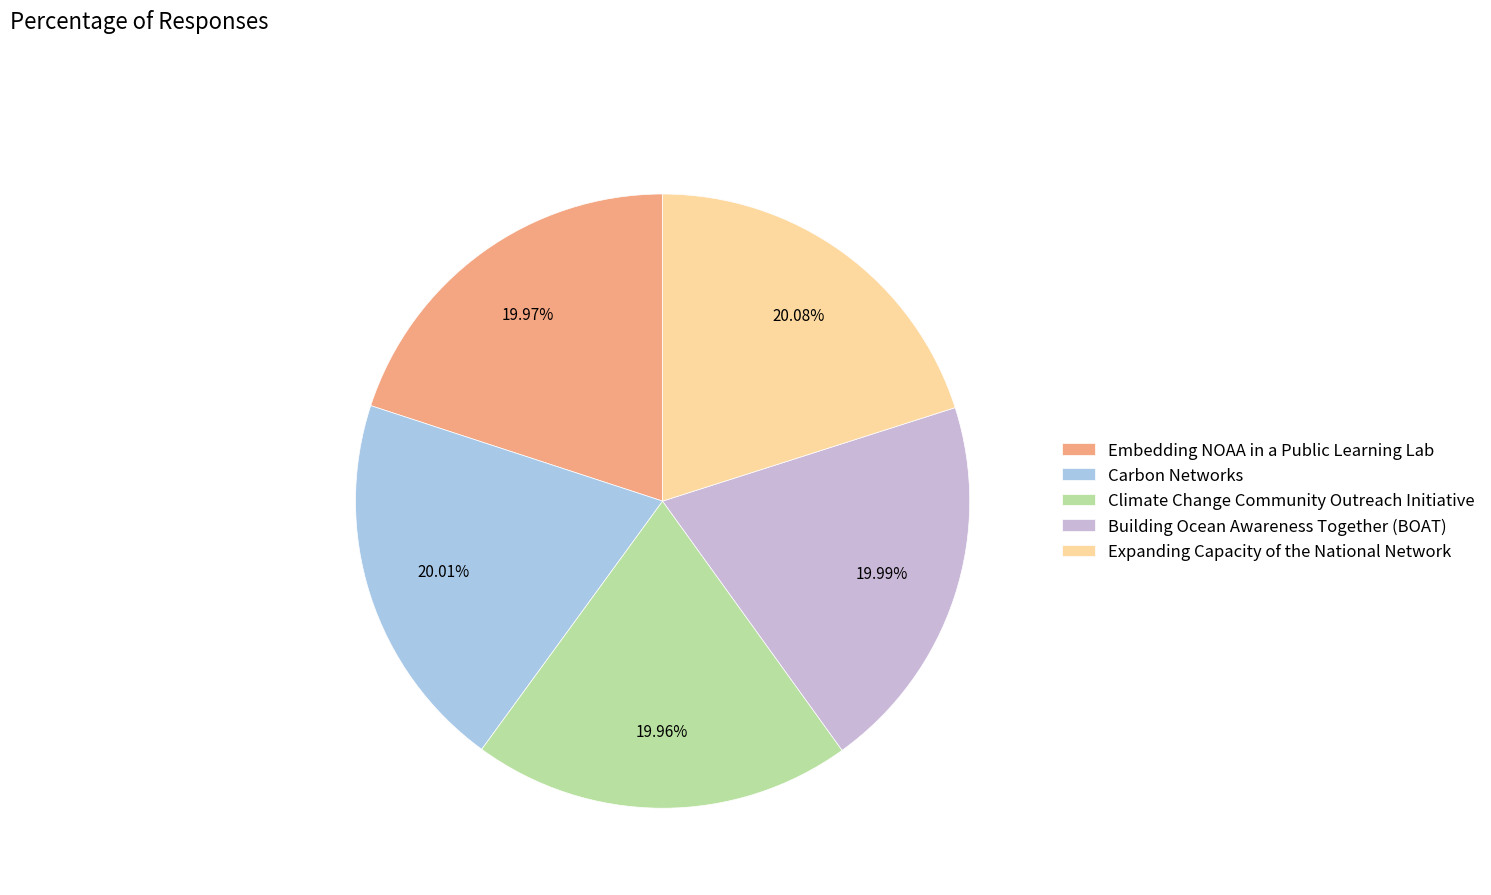

What percentage is the Building Ocean Awareness Together (BOAT) slice, to the nearest percent?

20%